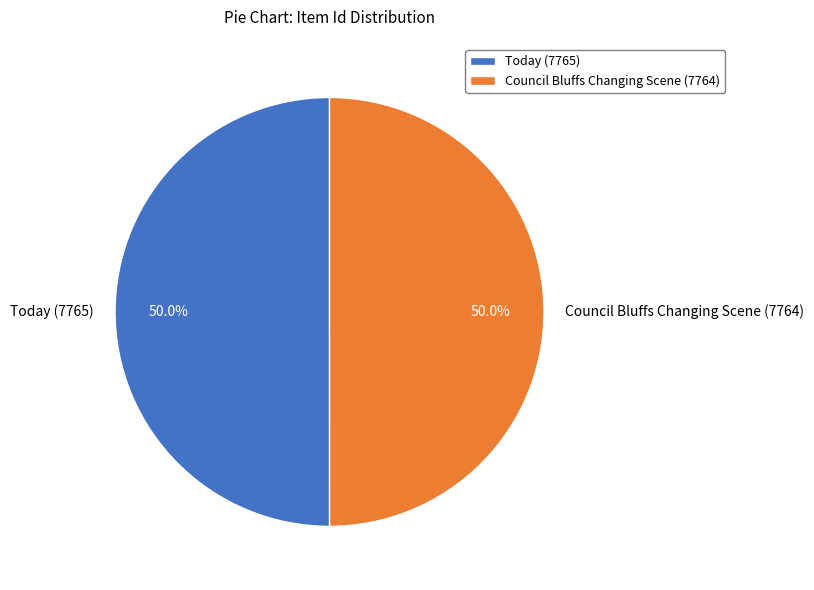

True or false: Council Bluffs Changing Scene (7764) accounts for 58% of the total.

False